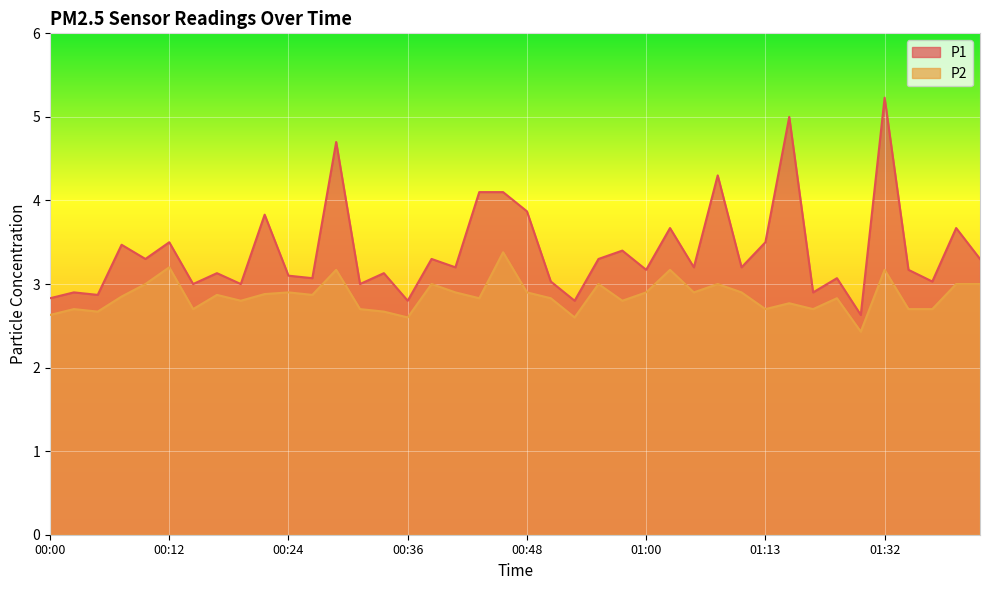

In P2, how many points are lower than both neighbors (excluding endpoints)?

12